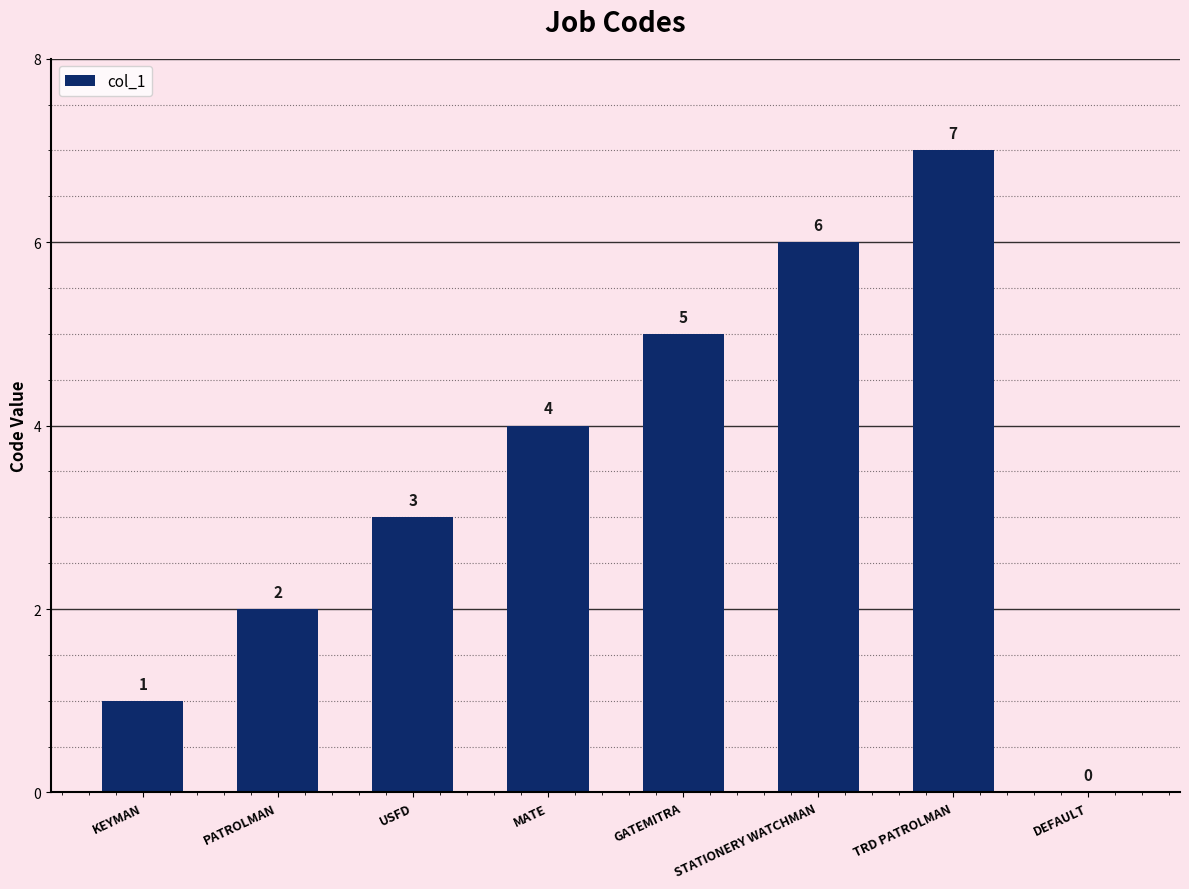

Count the number of data series in this chart.

1